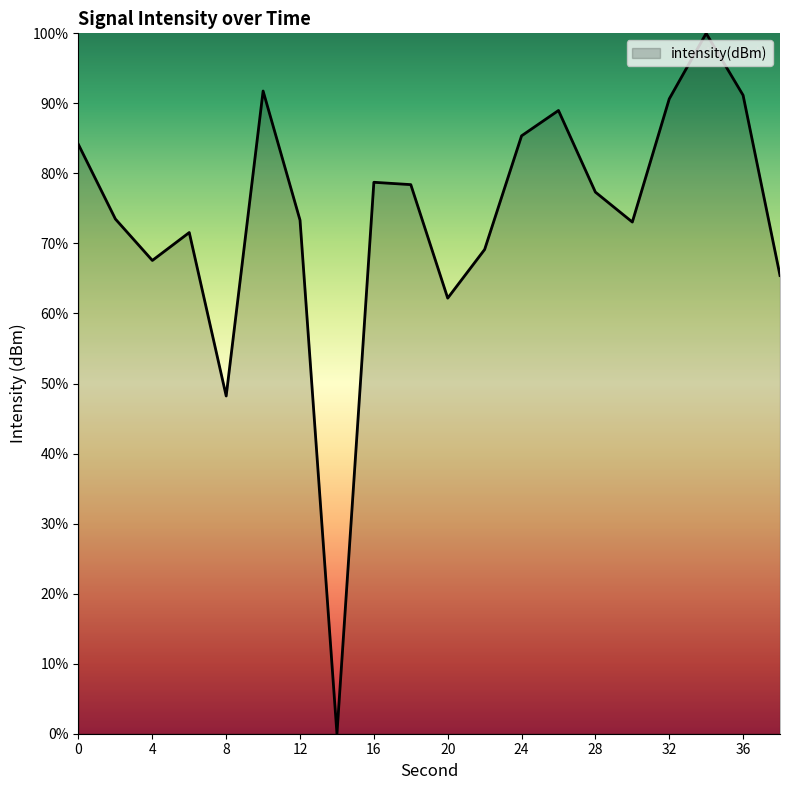

What is the difference between the maximum and minimum values?

100.0